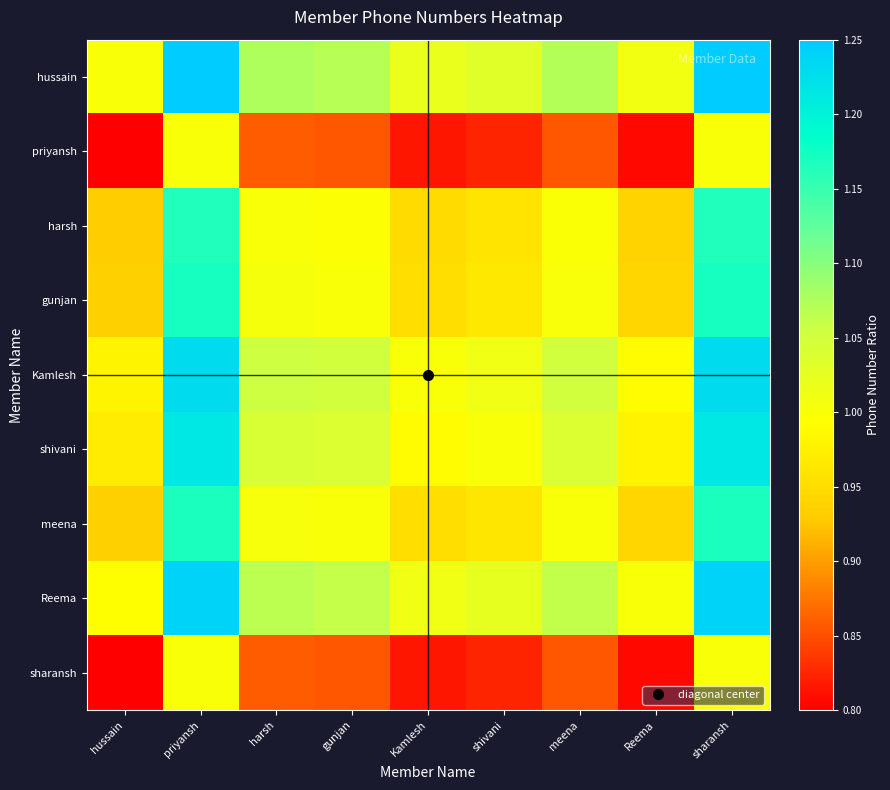

How many categories are shown in the chart?

9